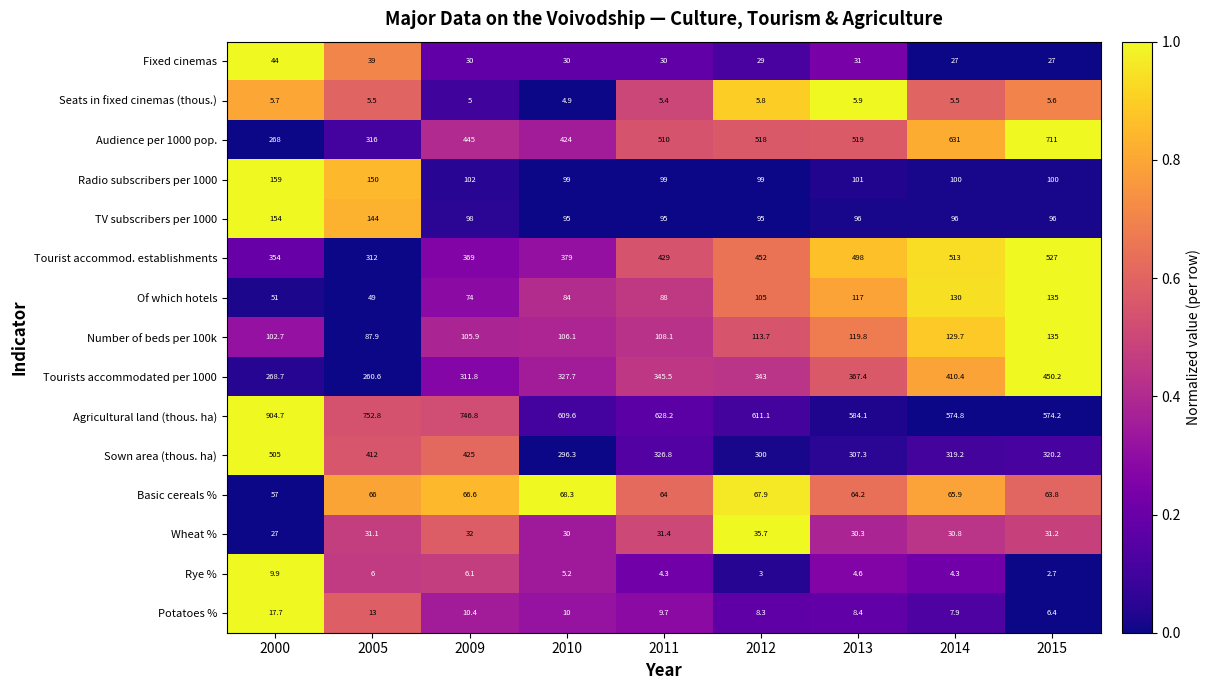

What is the total value across all series at 2009?

2827.6